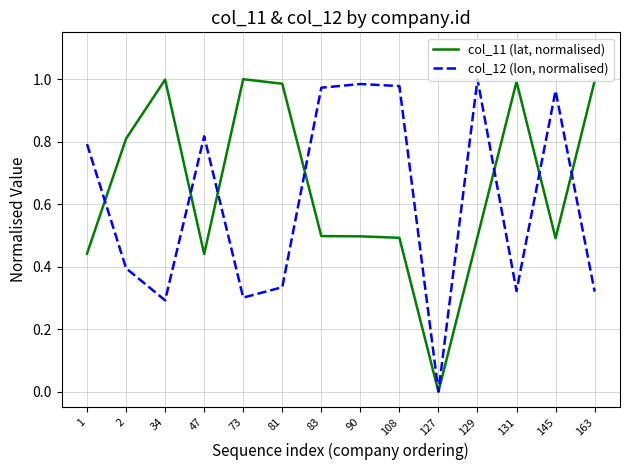

How many positive values does the col_12 (lon, normalised) series have?

13